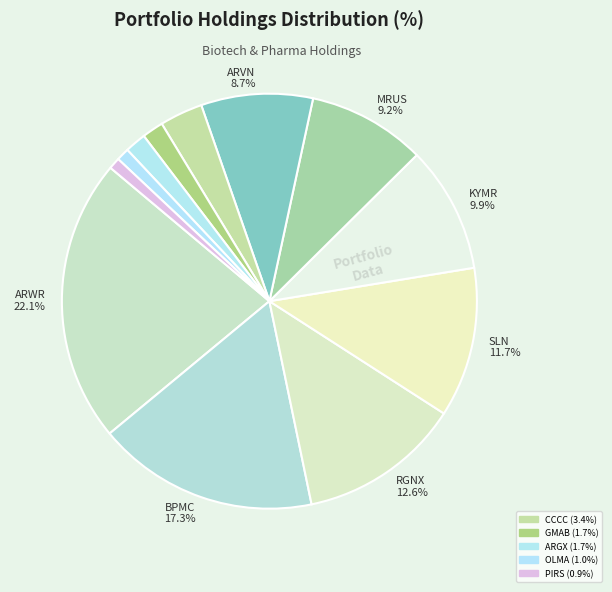

Count the number of slices in the pie.

12